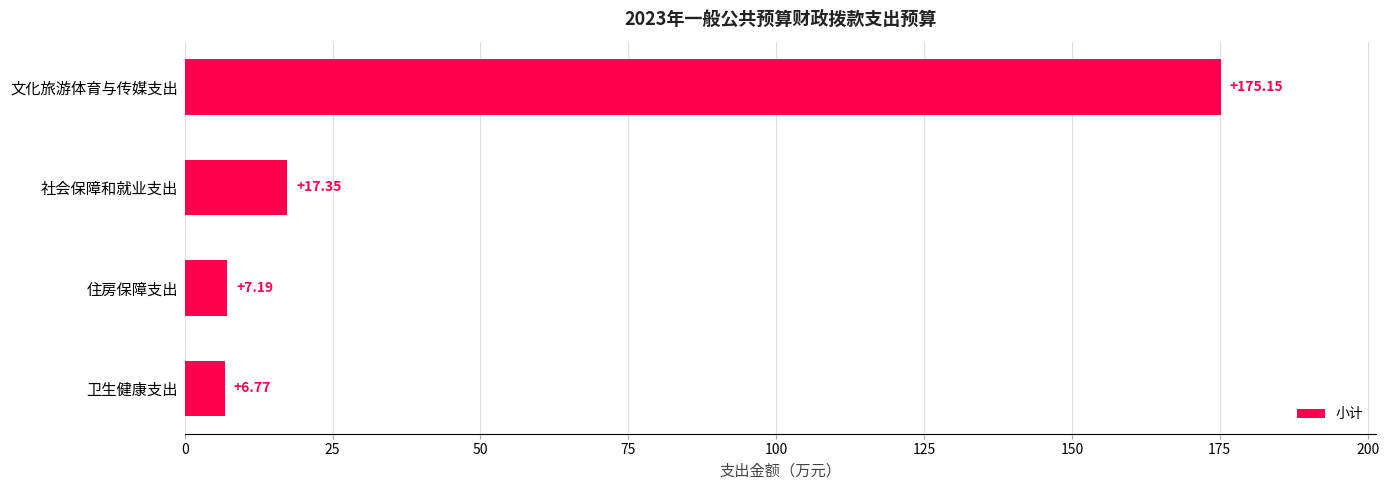

What is the change in value from 卫生健康支出 to 社会保障和就业支出?

+10.6